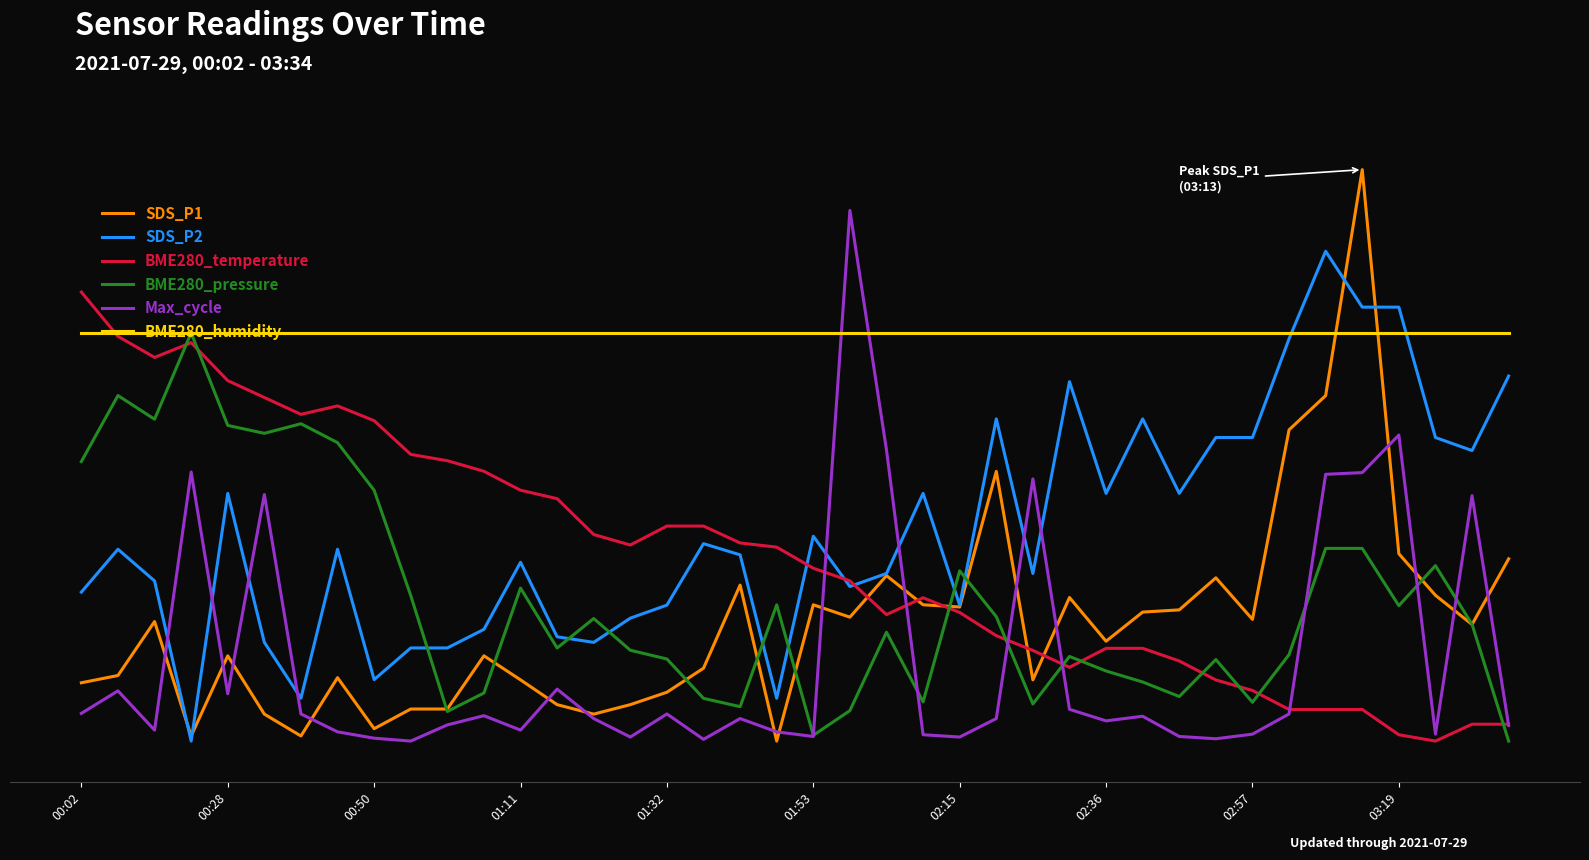

True or false: BME280_humidity has more than 2 points higher than both neighbors.

False